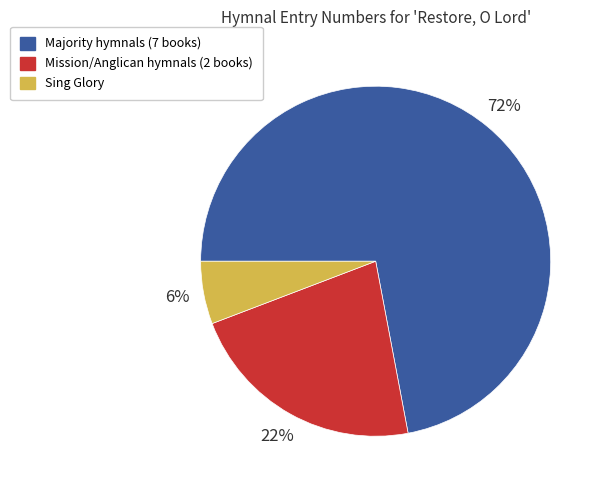

To the nearest percent, what is the average slice percentage?

33%